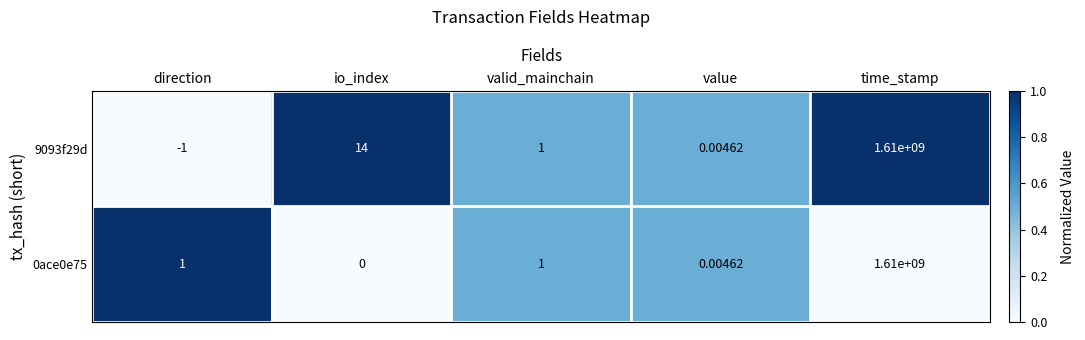

Which category has the lowest value in the 0ace0e75 series?

io_index